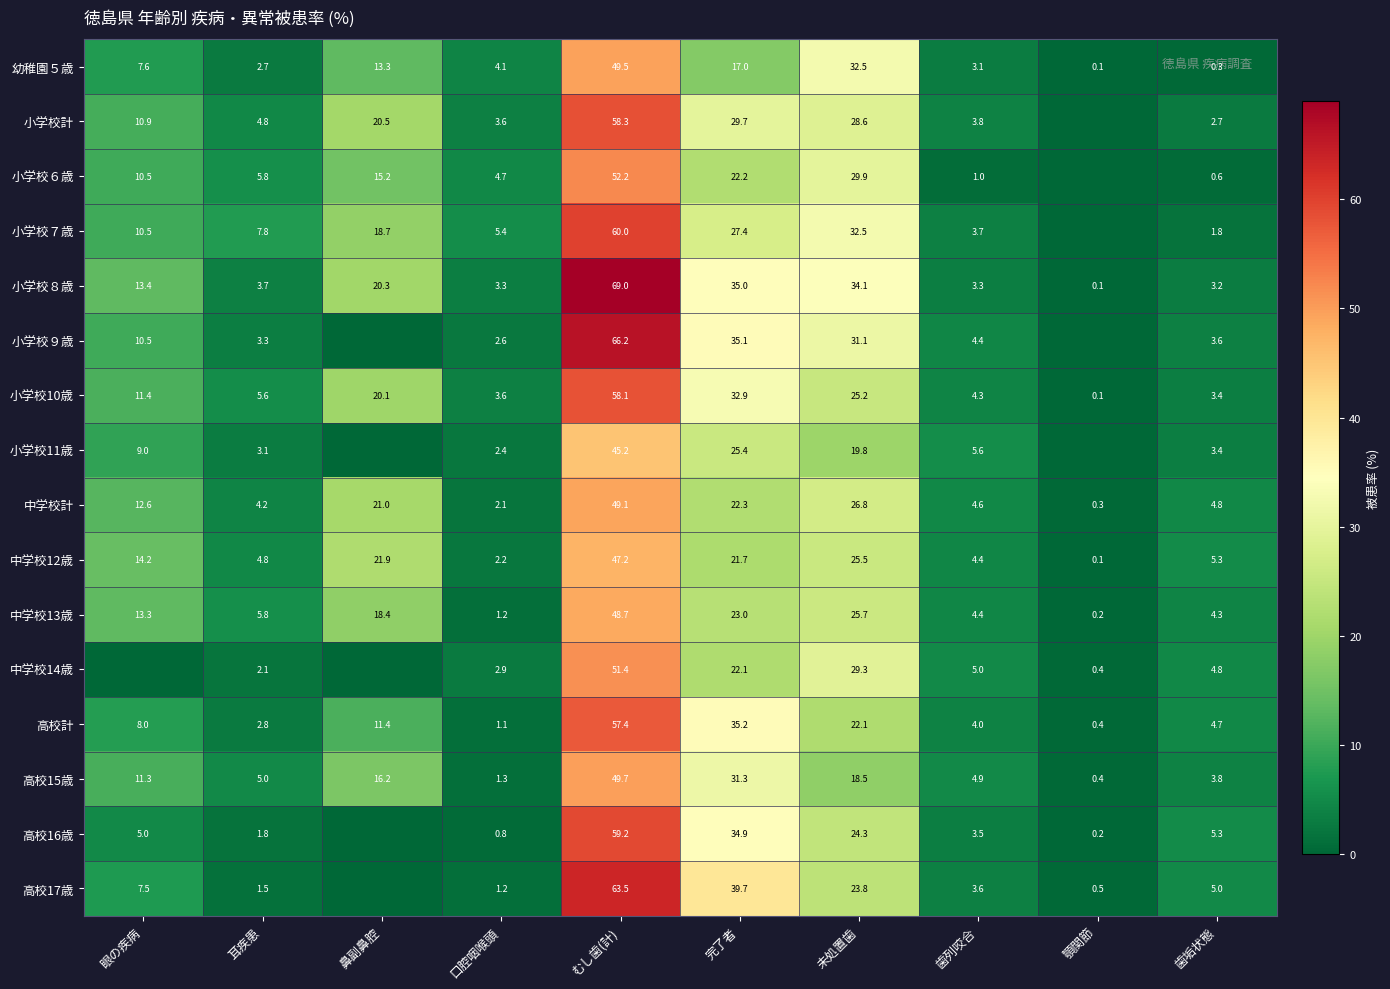

How many distinct data groups are displayed?

16